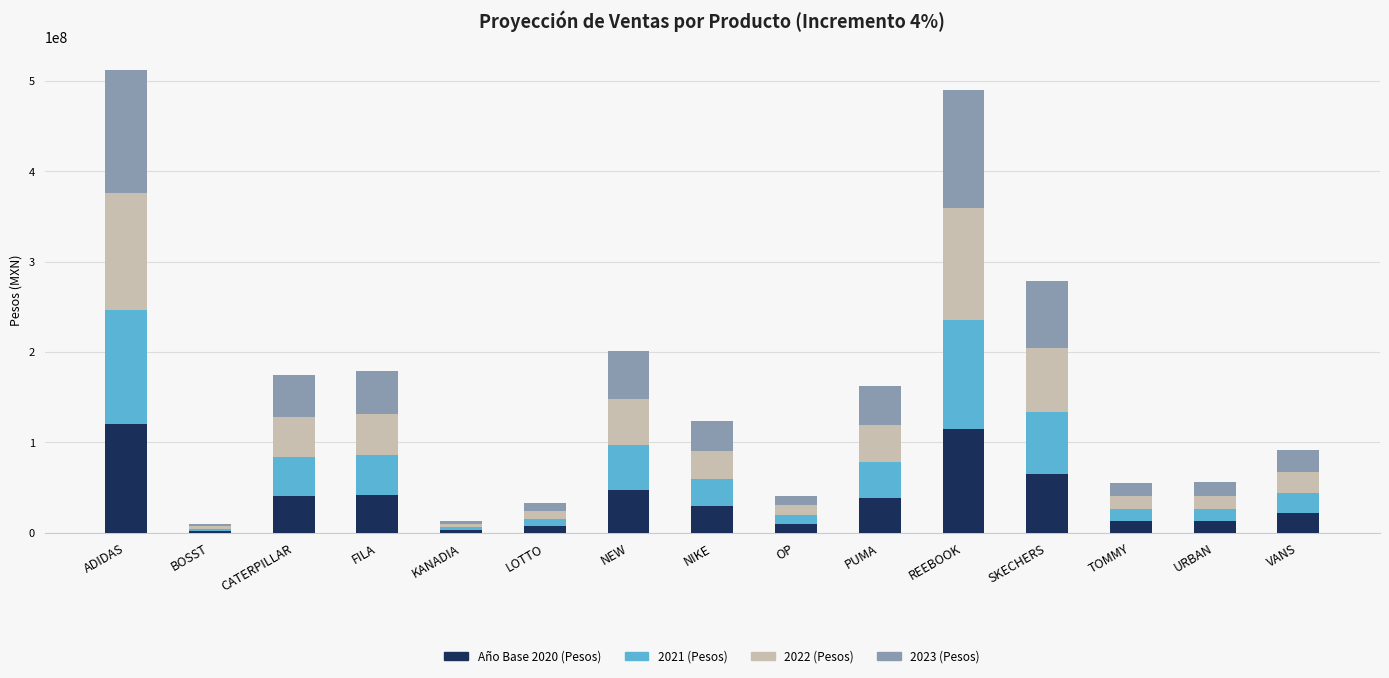

What is the difference between the maximum and minimum values in the Año Base 2020 (Pesos) series?

118320000.0